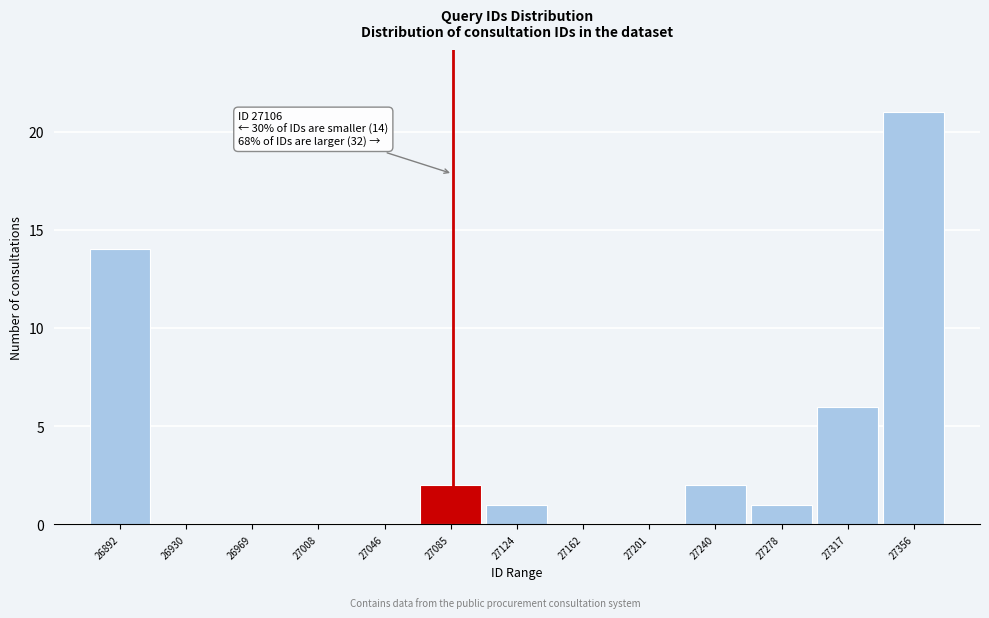

Reading left to right, extract all data points from this chart.

26892=14	26930=0	26969=0	27008=0	27046=0	27085=2	27124=1	27162=0	27201=0	27240=2	27278=1	27317=6	27356=21